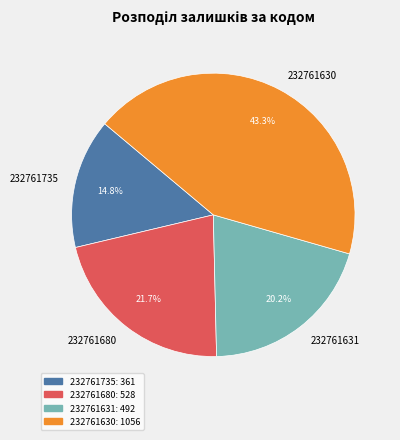

To the nearest percent, what is the average slice percentage?

25%